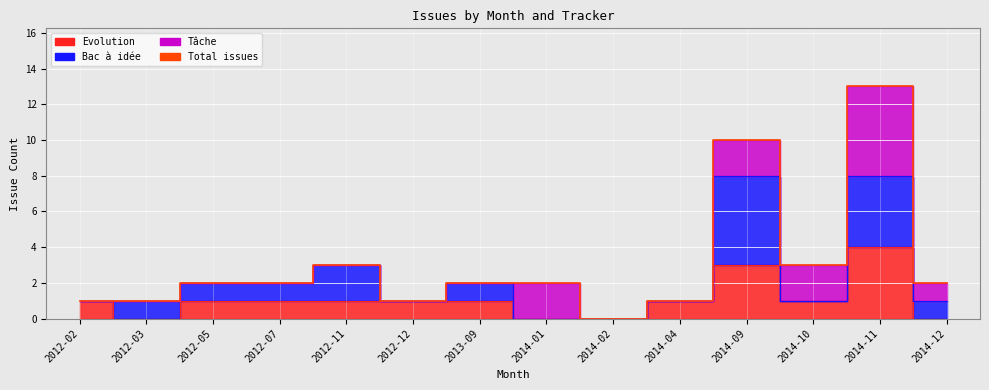

How many interior local peaks (higher than both neighbors) does the data have?

3